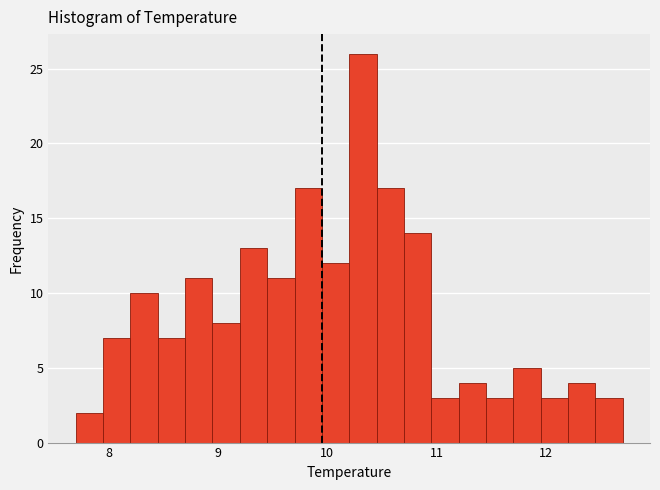

Read against the x-axis, roughly where is the centre of the tallest bar?

10.3